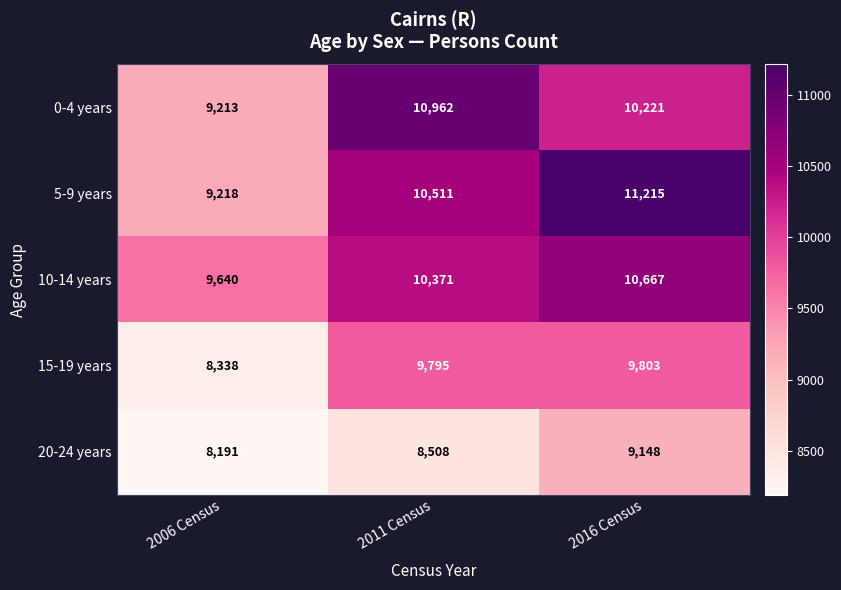

At which category is the sum across all series the highest?

2016 Census